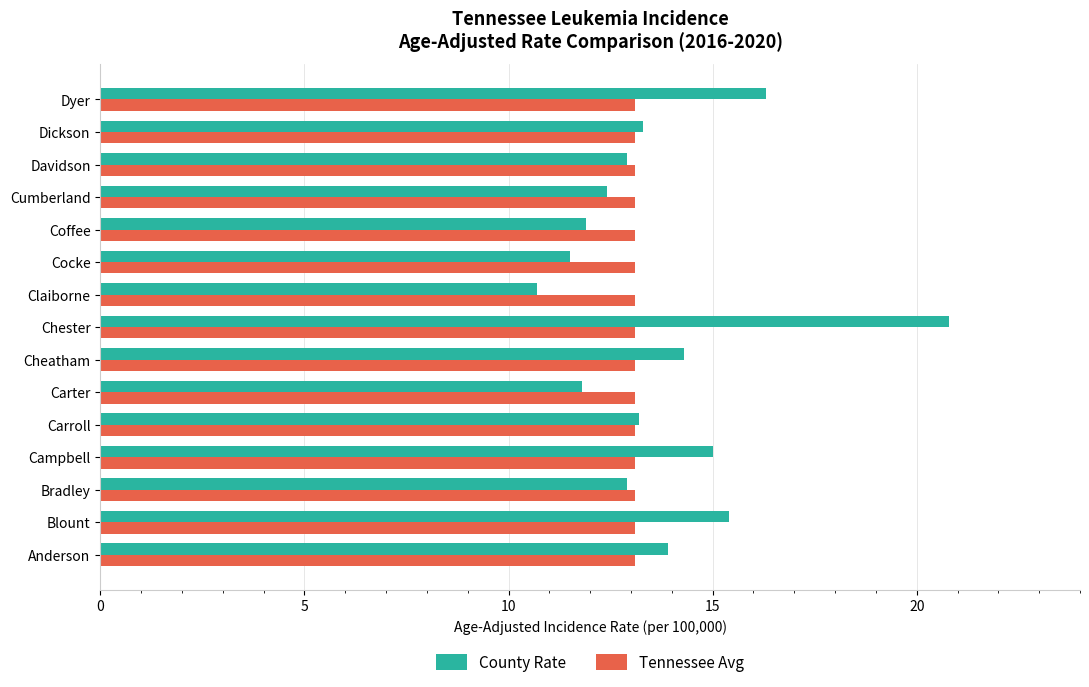

How many series are shown in this chart?

2